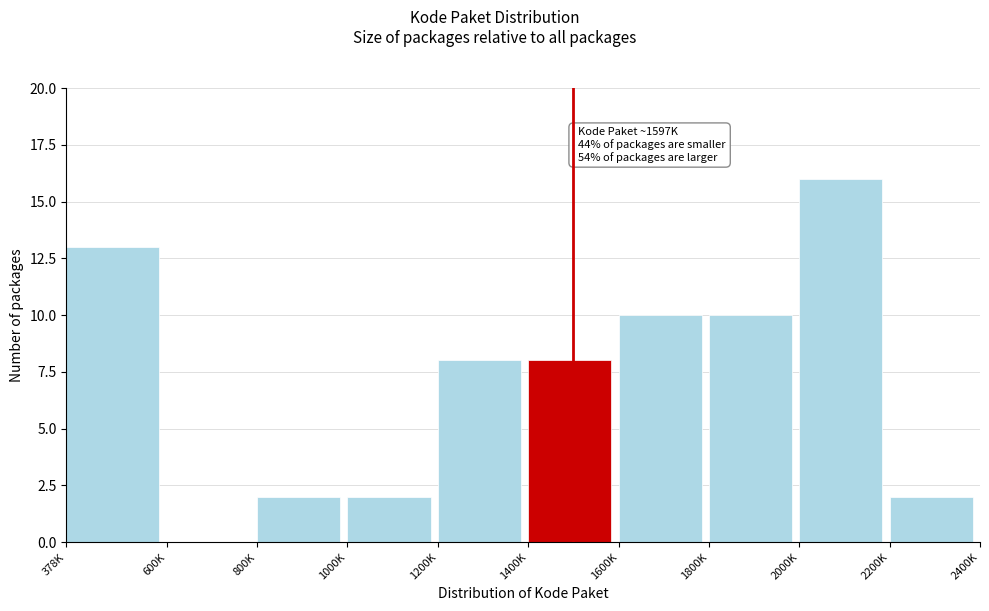

Reading left to right, what are all the values shown in this chart?

378K=13	600K=0	800K=2	1000K=2	1200K=8	1400K=8	1600K=10	1800K=10	2000K=16	2200K=2